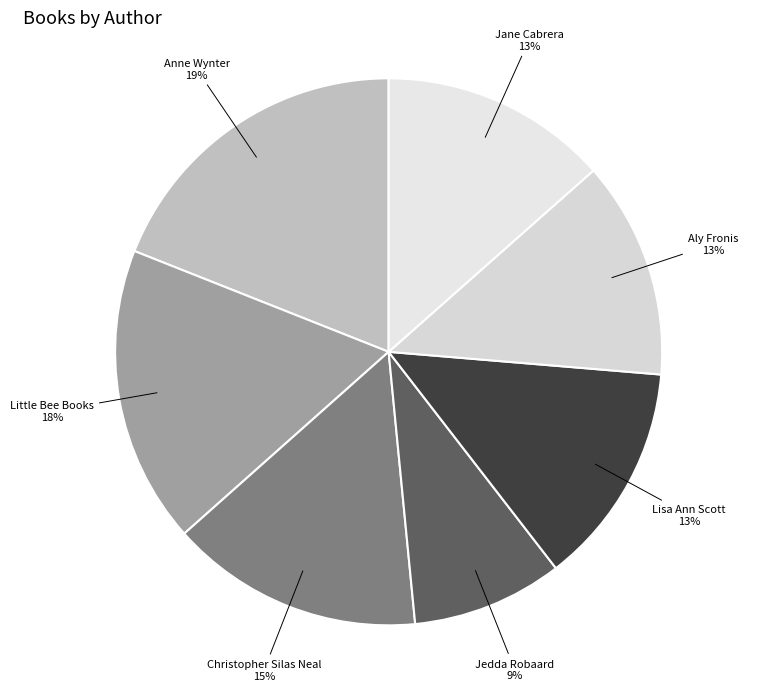

Is the sum of Lisa Ann Scott and Anne Wynter greater than half?

No